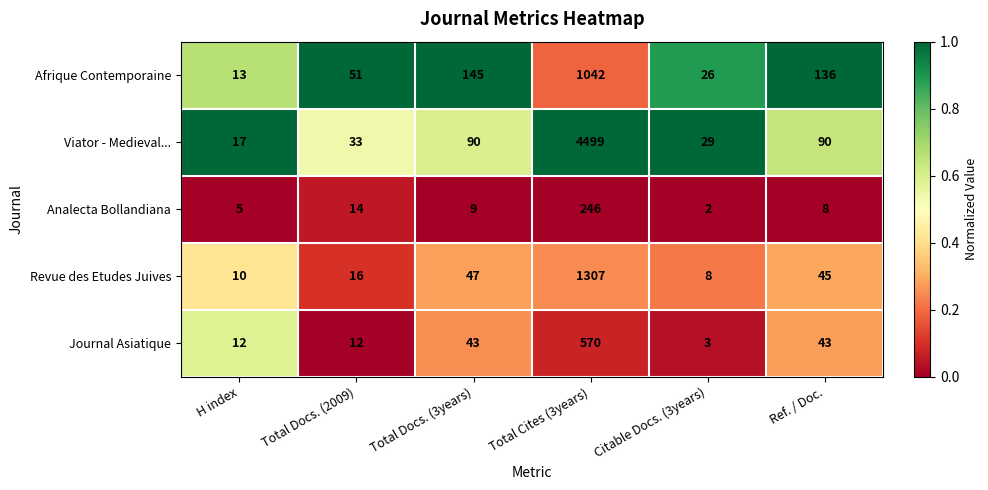

How many series are shown in this chart?

5